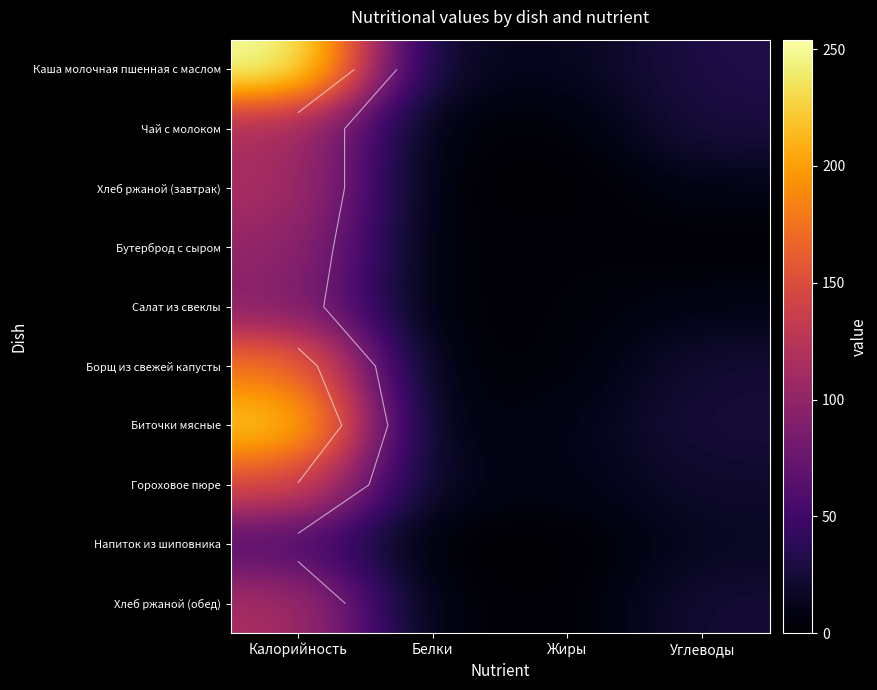

Which has a higher value, Калорийность or Углеводы?

Калорийность